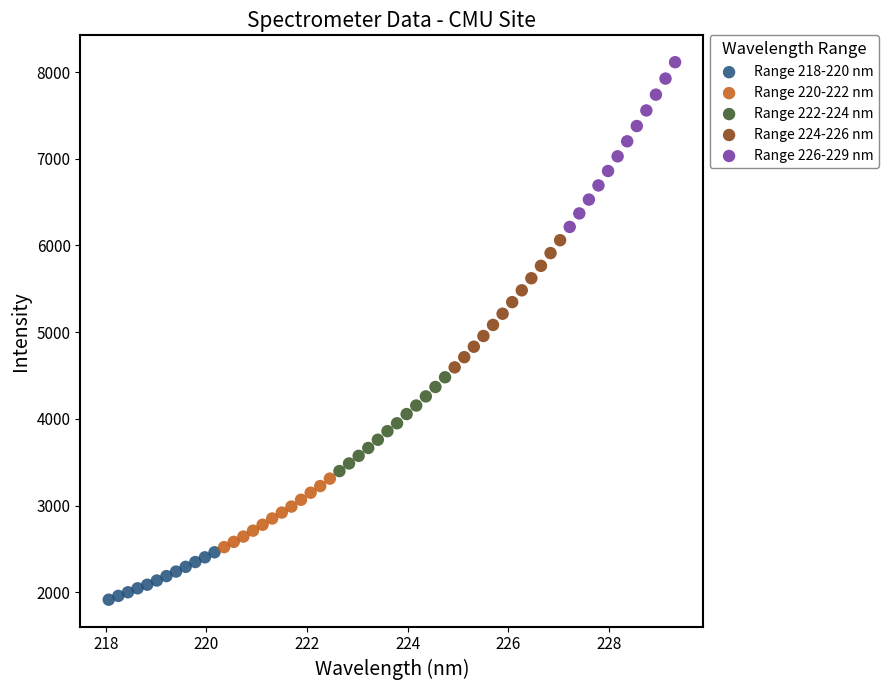

What are all the series names shown in the legend?

Range 218-220 nm, Range 220-222 nm, Range 222-224 nm, Range 224-226 nm, Range 226-229 nm